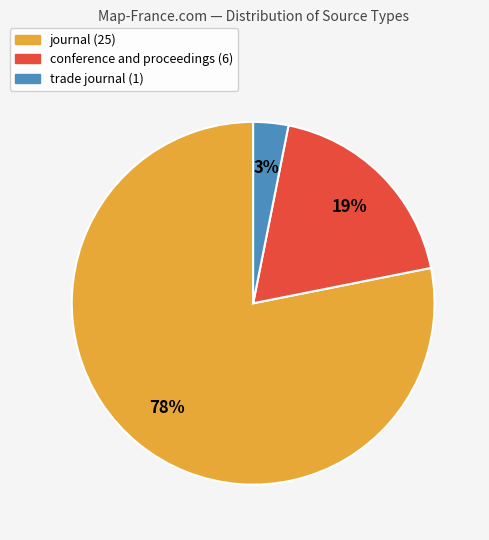

Does any single category account for the majority?

Yes